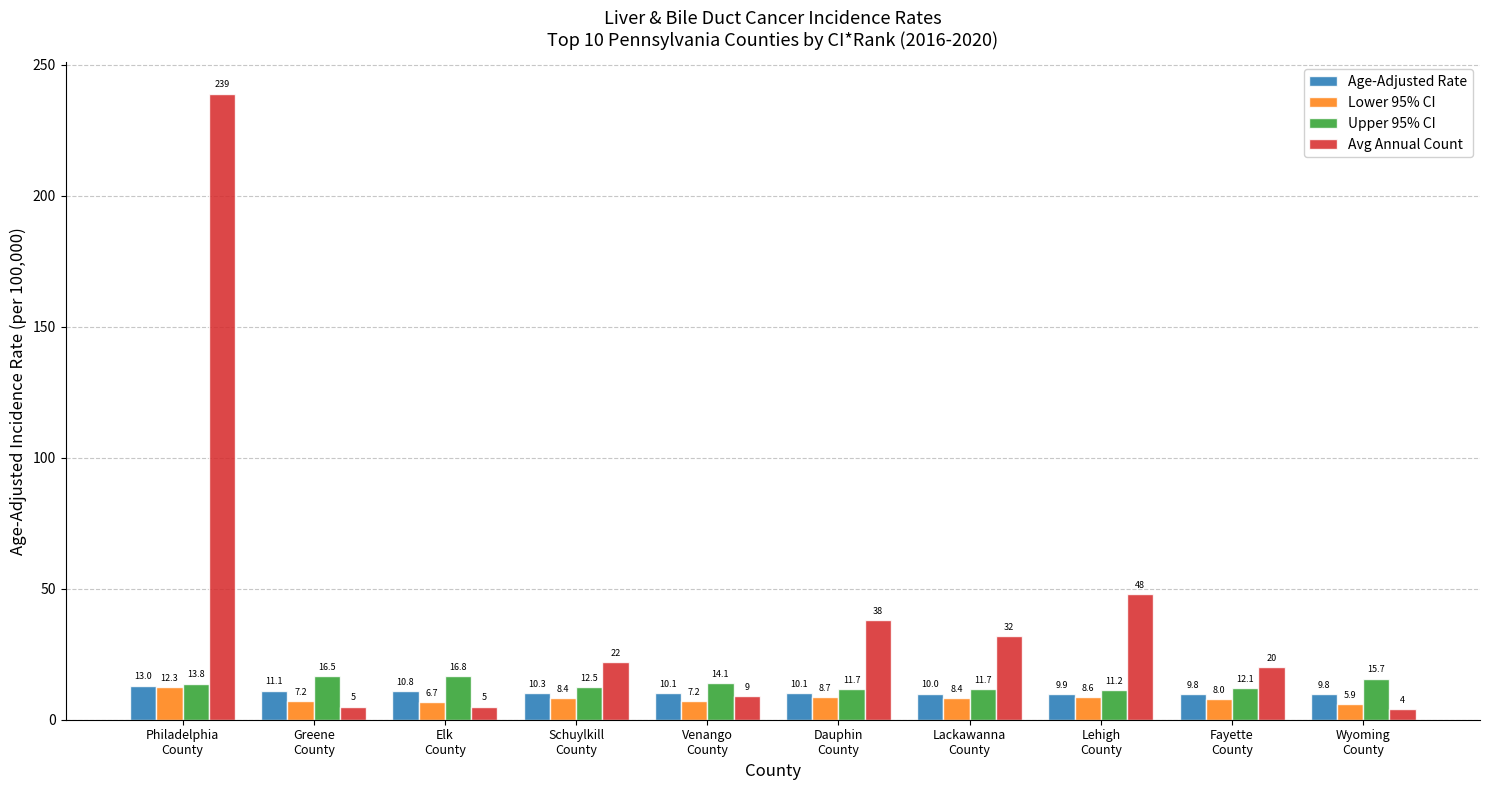

Reading right to left, what are all the values shown in this chart?

Age-Adjusted Rate: Wyoming
County=9.8	Fayette
County=9.8	Lehigh
County=9.9	Lackawanna
County=10.0	Dauphin
County=10.1	Venango
County=10.1	Schuylkill
County=10.3	Elk
County=10.8	Greene
County=11.1	Philadelphia
County=13.0
Lower 95% CI: Wyoming
County=5.9	Fayette
County=8.0	Lehigh
County=8.6	Lackawanna
County=8.4	Dauphin
County=8.7	Venango
County=7.2	Schuylkill
County=8.4	Elk
County=6.7	Greene
County=7.2	Philadelphia
County=12.3
Upper 95% CI: Wyoming
County=15.7	Fayette
County=12.1	Lehigh
County=11.2	Lackawanna
County=11.7	Dauphin
County=11.7	Venango
County=14.1	Schuylkill
County=12.5	Elk
County=16.8	Greene
County=16.5	Philadelphia
County=13.8
Avg Annual Count: Wyoming
County=4.0	Fayette
County=20.0	Lehigh
County=48.0	Lackawanna
County=32.0	Dauphin
County=38.0	Venango
County=9.0	Schuylkill
County=22.0	Elk
County=5.0	Greene
County=5.0	Philadelphia
County=239.0